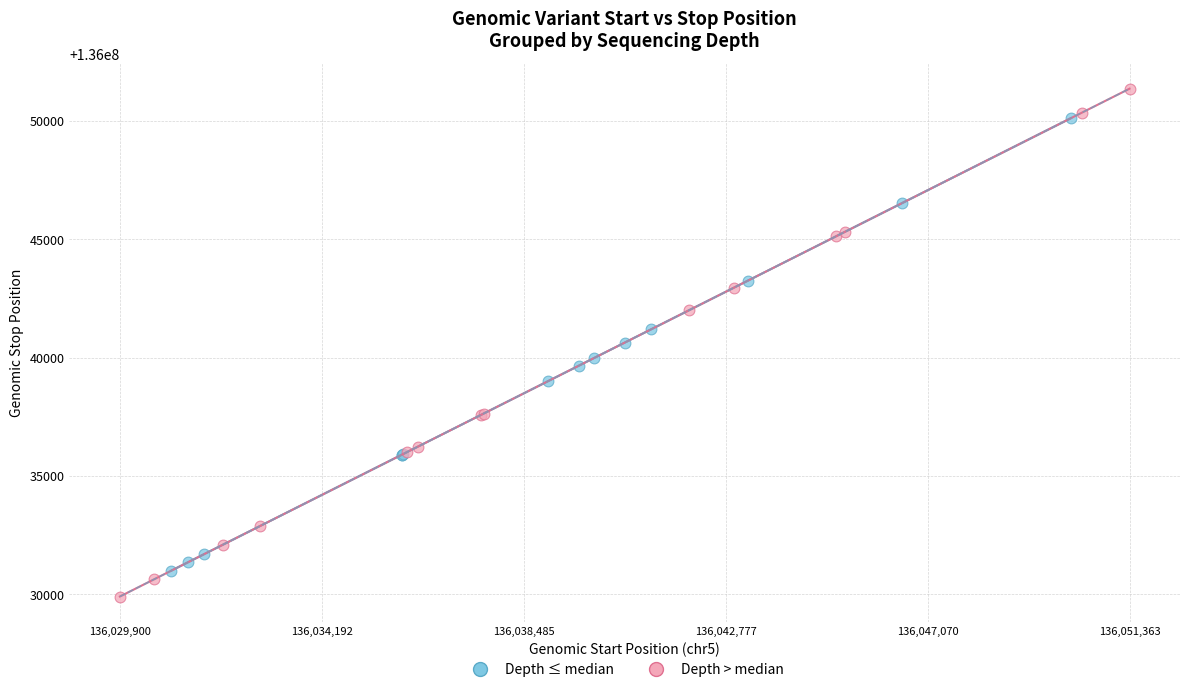

Which series reaches the minimum Y coordinate?

Depth > median